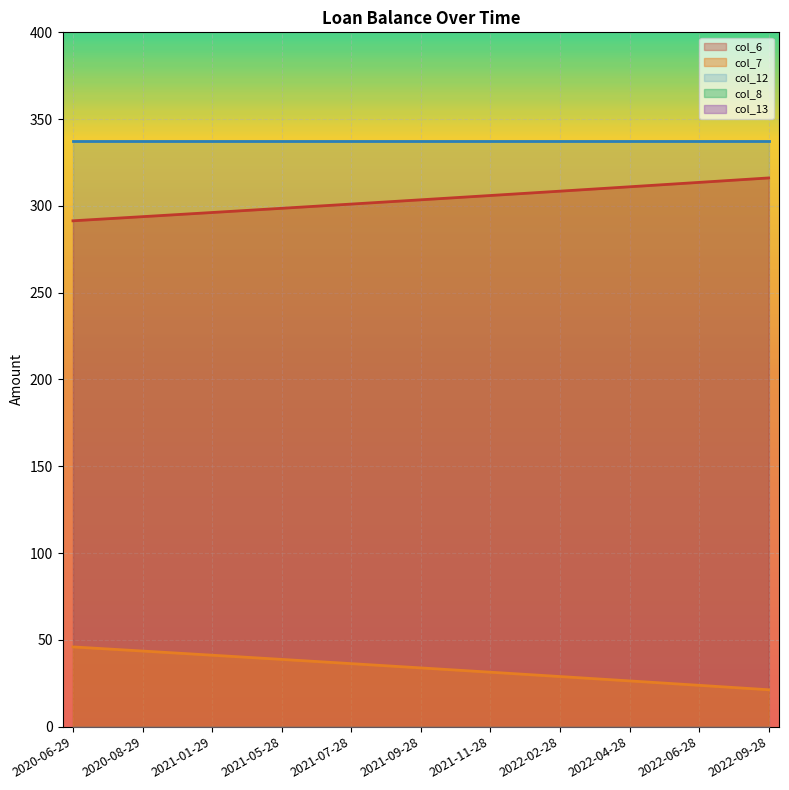

Where is col_12 nearest to the value 337?

2020-06-29